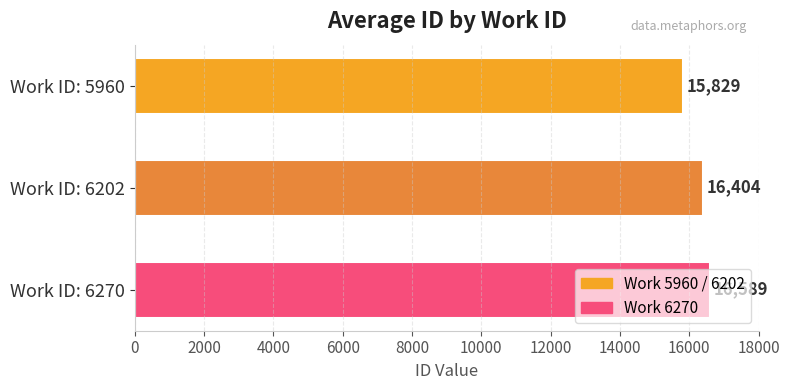

Rank the categories by value from highest to lowest.

Work ID: 6270, Work ID: 6202, Work ID: 5960